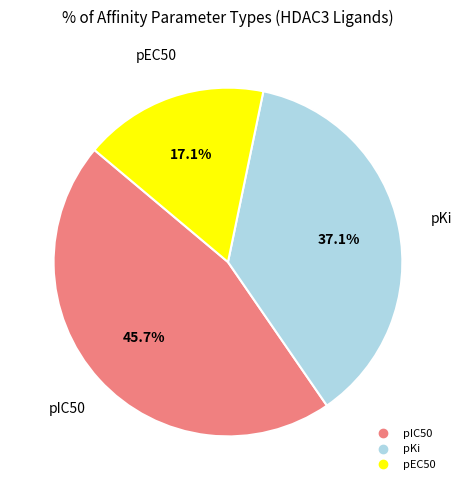

To the nearest percent, what is the difference between the pKi and pIC50 slice percentages?

9%